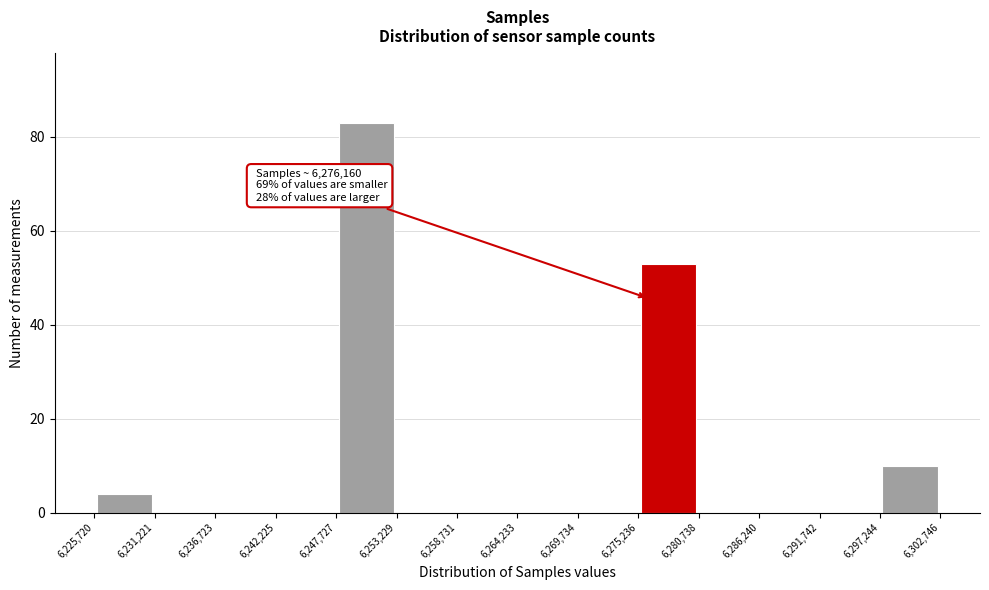

Over which range of the x-axis is the bar tallest?

6,247,727 to 6,253,229